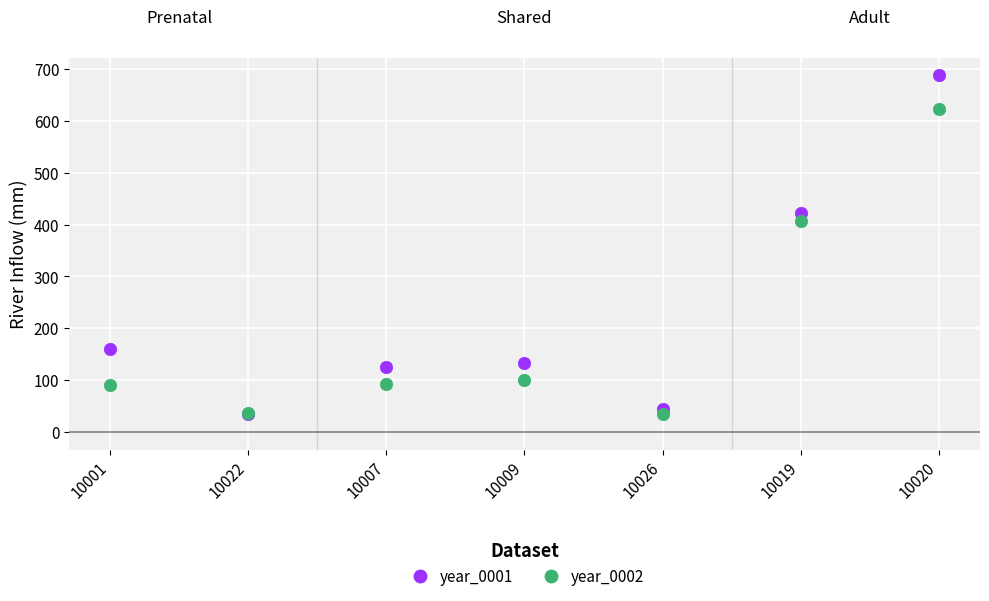

Across all series, what Y value is closest to 361?

407.5